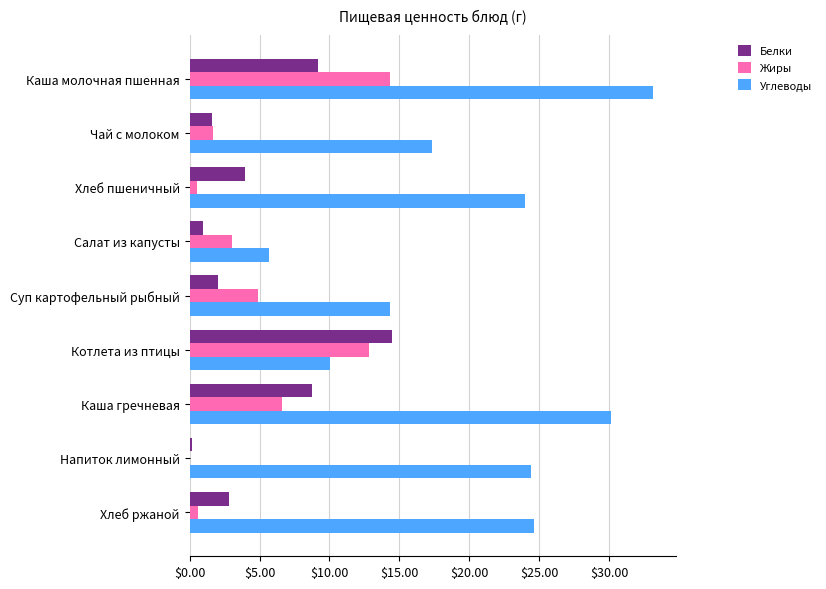

True or false: Жиры has a value of 14.4 at Каша молочная пшенная.

True